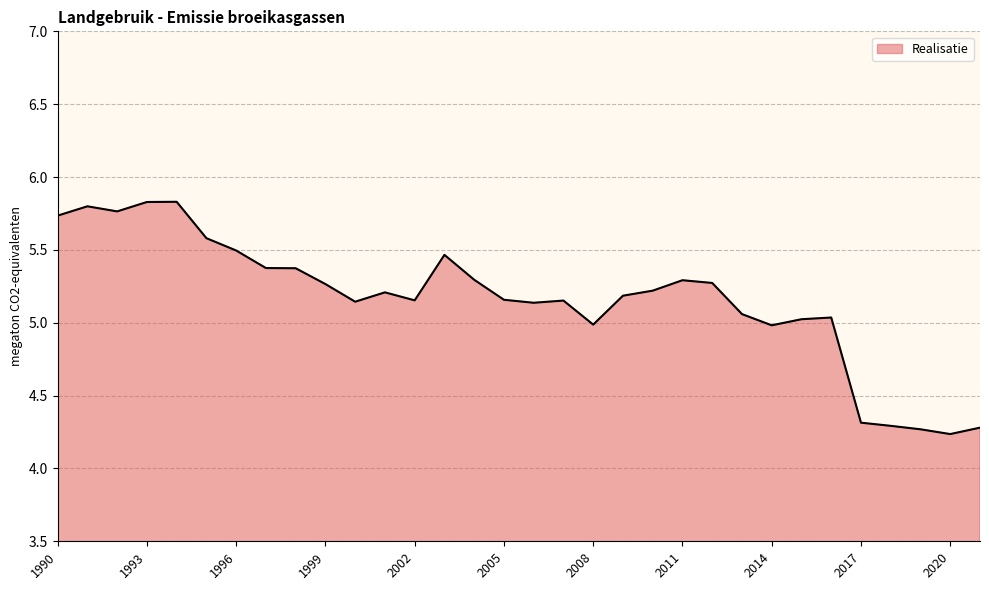

What is the difference between the maximum and minimum values?

1.6